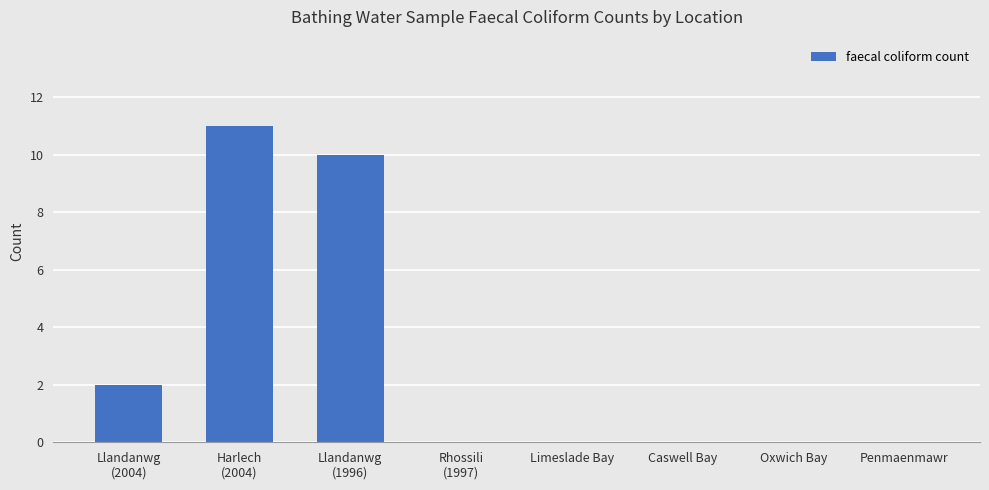

The chart shows a value of -4 at Penmaenmawr. True or false?

False